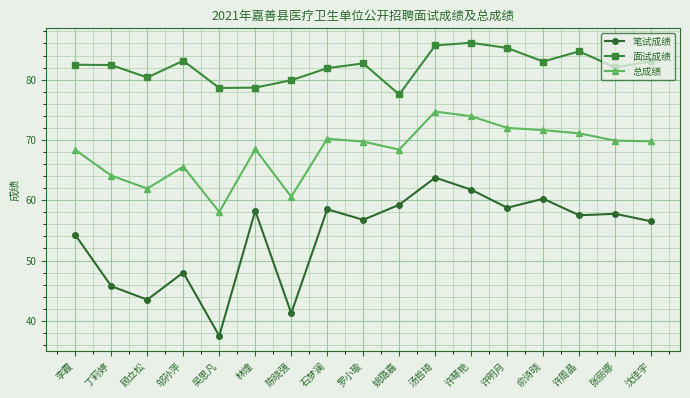

The value of 总成绩 at 邬孙萍 is 65.6. True or false?

True